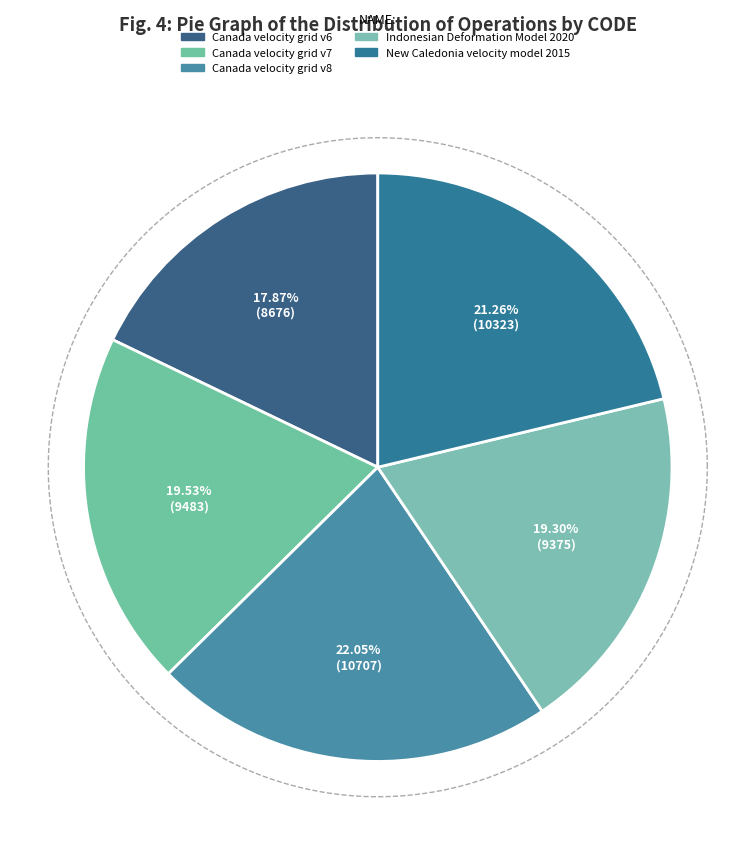

The Canada velocity grid v8 slice represents 17% of the pie. True or false?

False